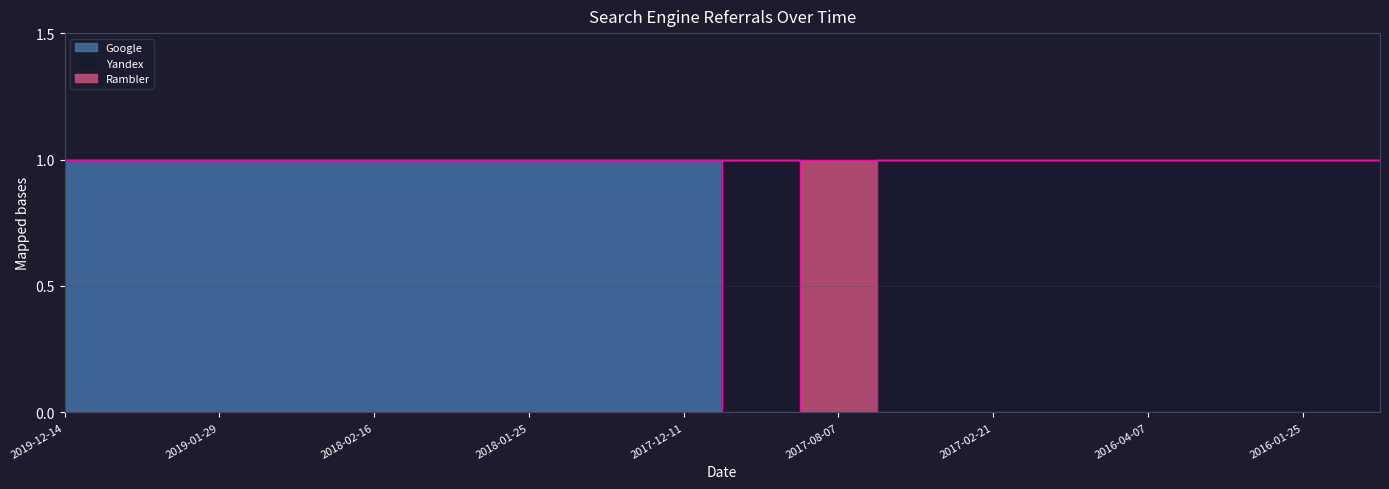

What is the highest value of the Rambler series?

1